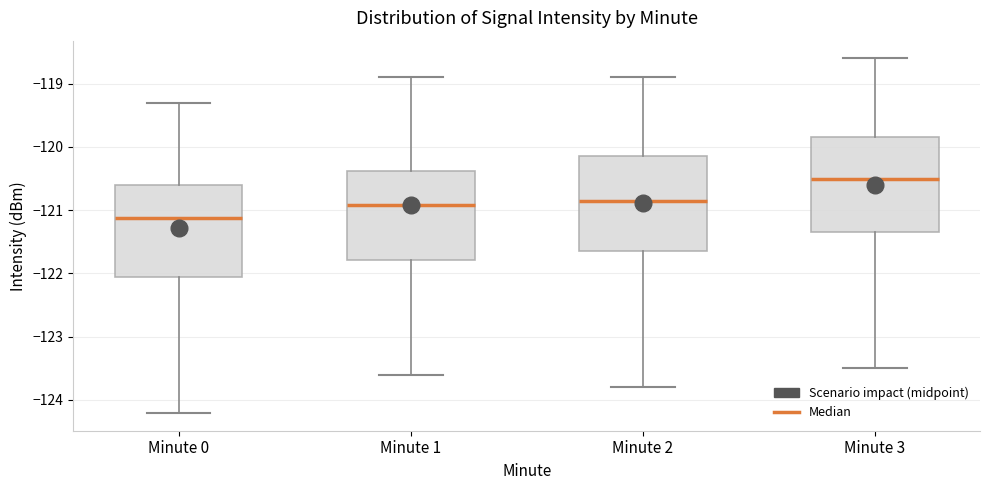

Where does the upper whisker of the box for Minute 3 end on the y-axis? The values are not printed on the chart, so give them approximately, as read against the axis.

-118.6